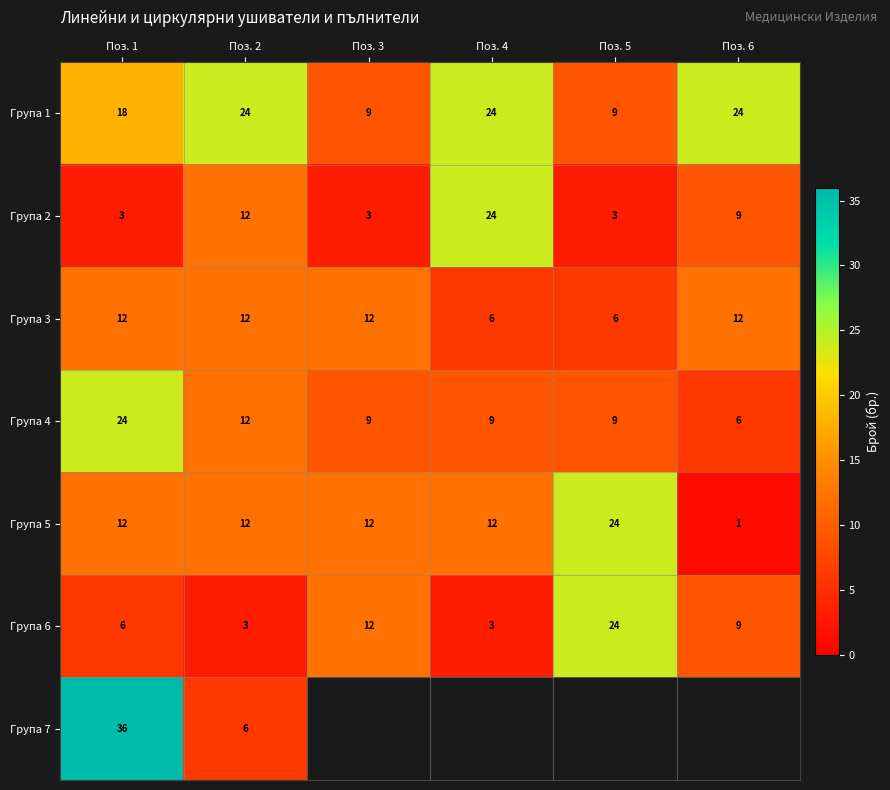

What is the difference between the second highest and second lowest values in the Група 3 series?

6